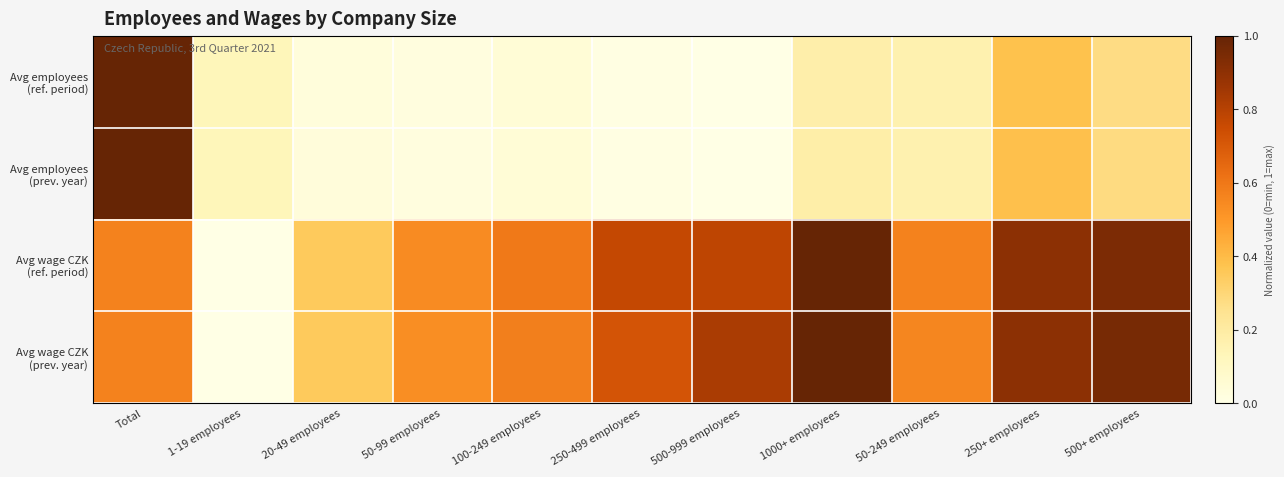

What is the maximum value shown in the chart?

1.0